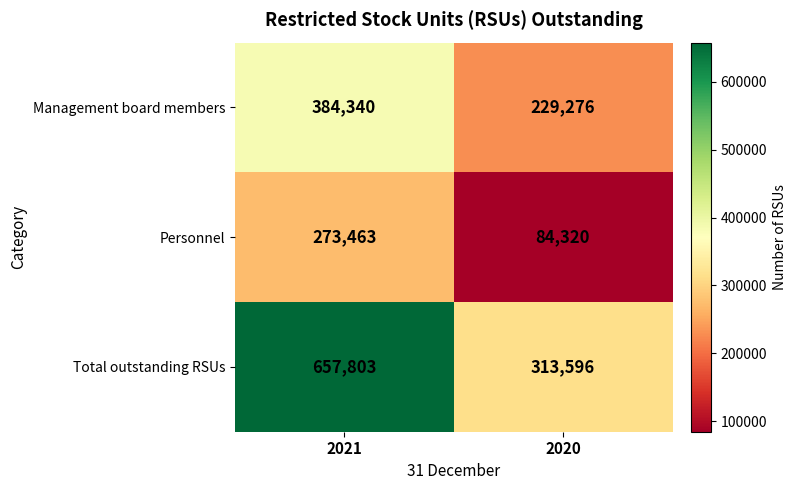

Reading right to left, list all the values displayed in this chart.

Management board members: 229276	384340
Personnel: 84320	273463
Total outstanding RSUs: 313596	657803